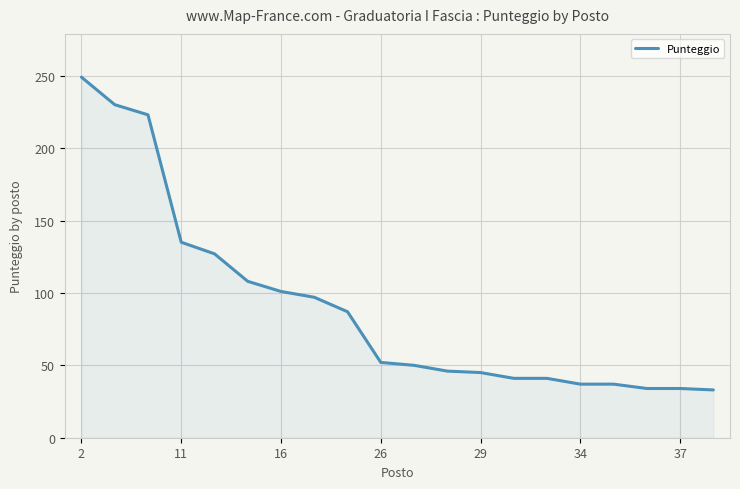

What is the smallest value displayed?

33